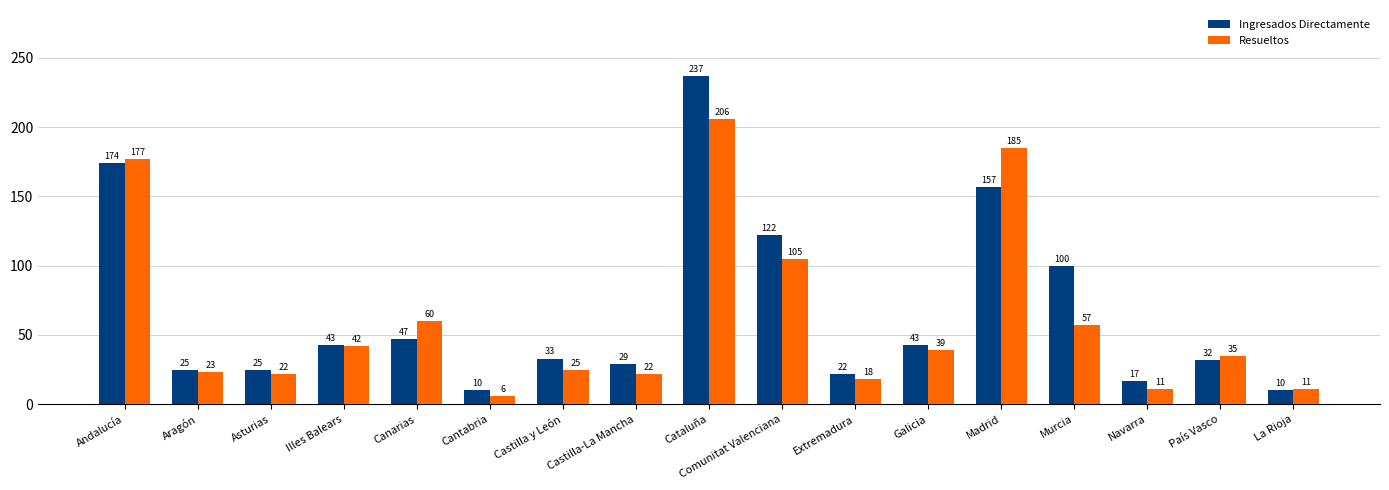

What is the maximum value for Ingresados Directamente?

237